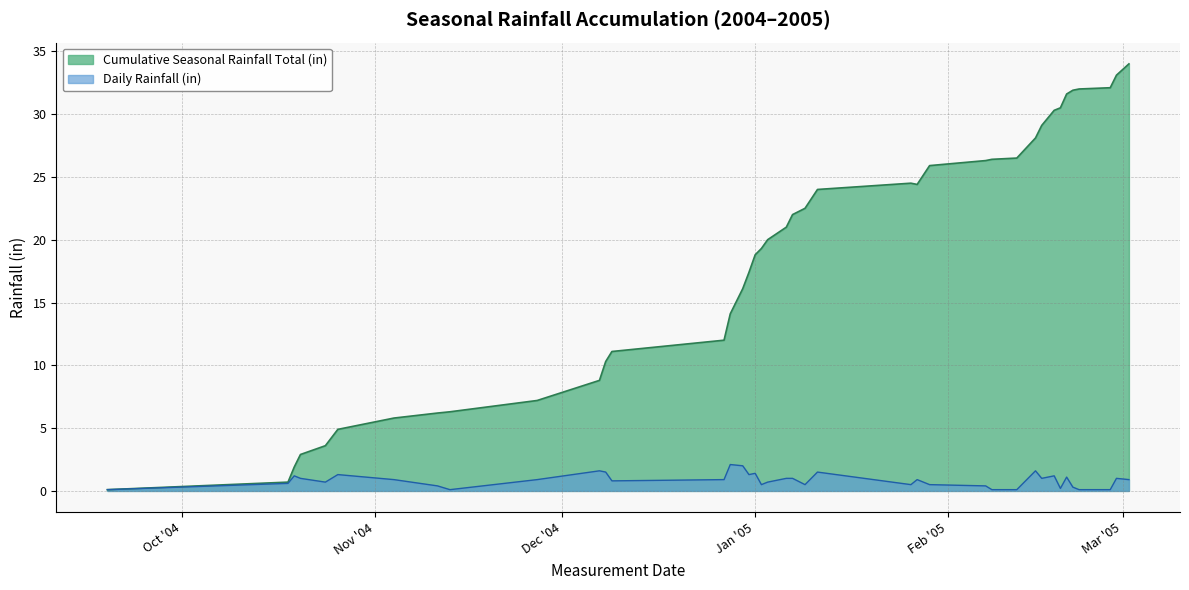

What is the highest value of the Daily Rainfall (in) series?

2.1